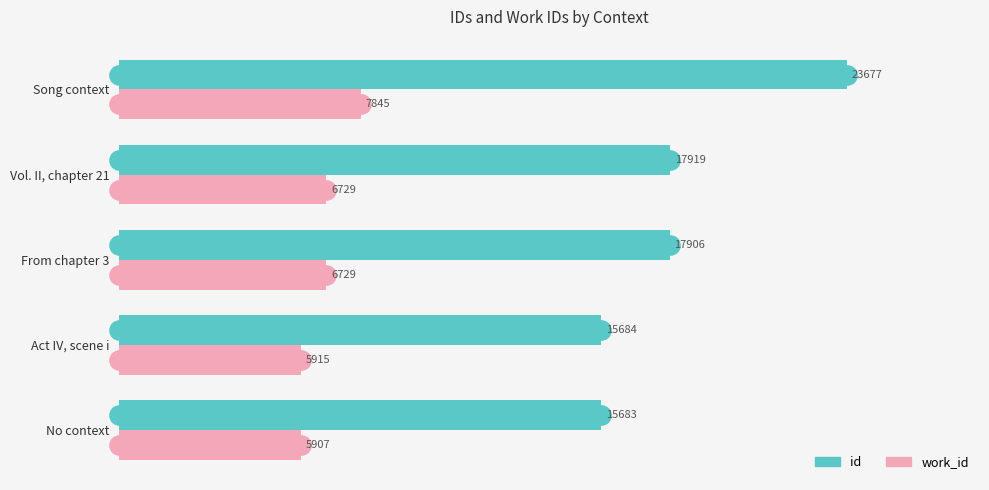

List the series in order of their overall mean, lowest first.

work_id, id